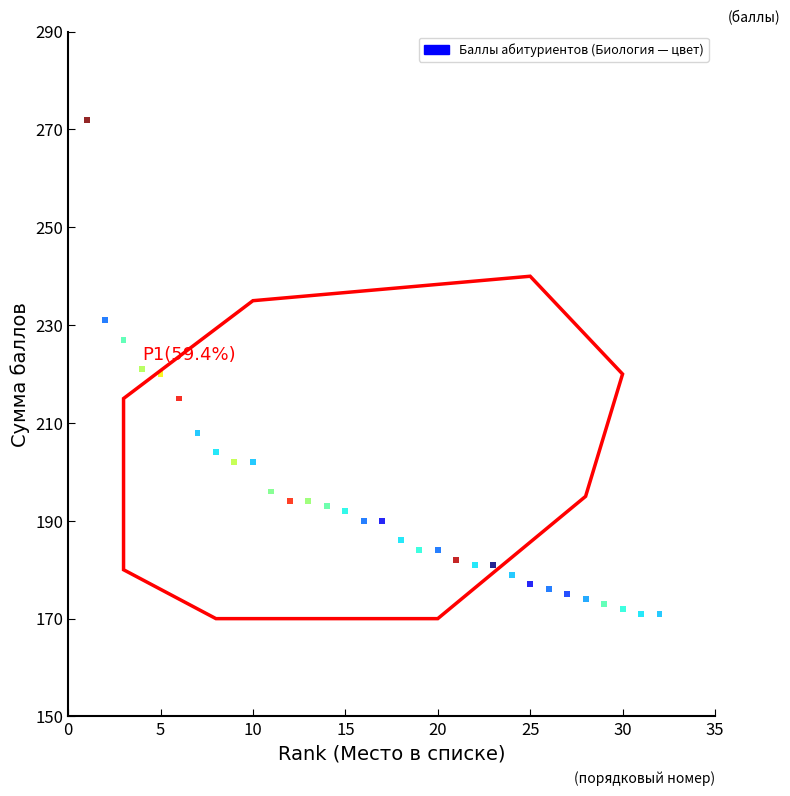

What is the range of Y values (max minus min)?

101